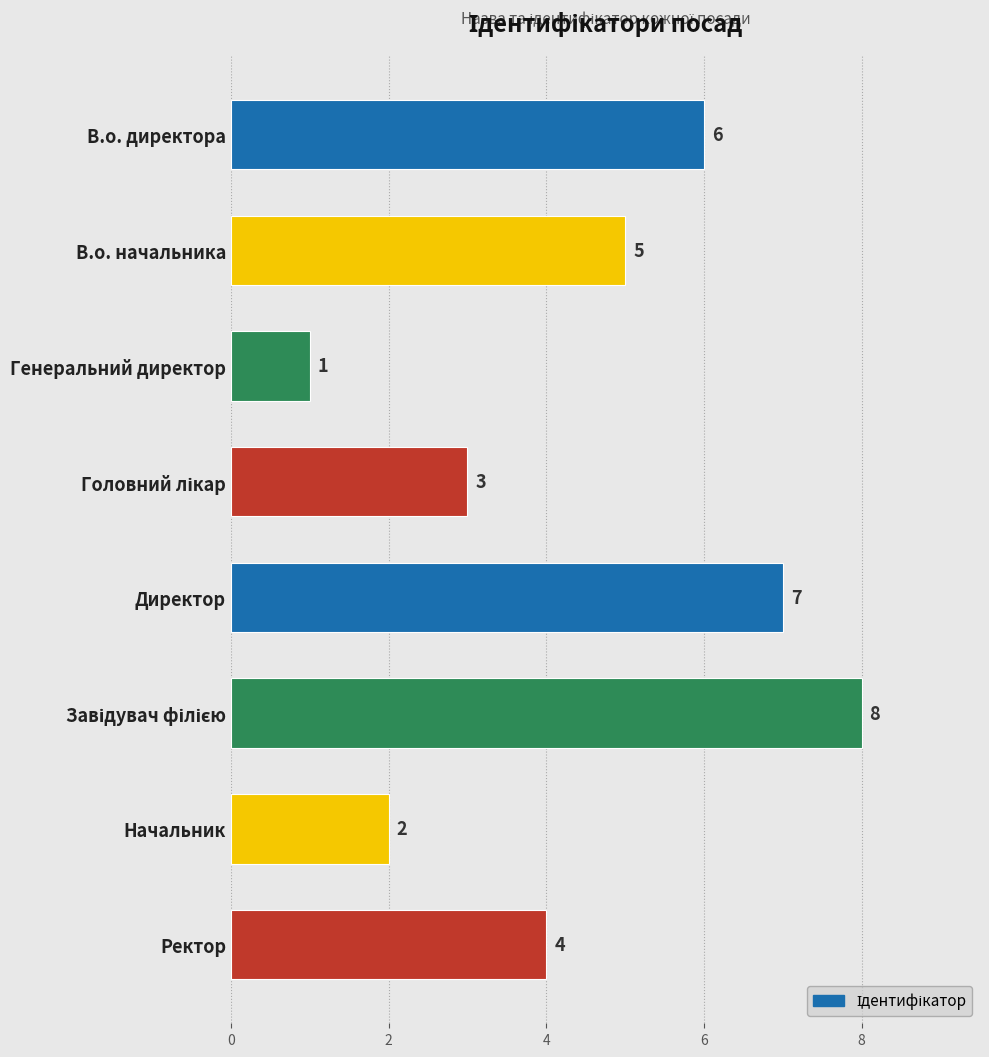

Approximately how many times larger is the value at В.о. начальника compared to Генеральний директор?

5.0